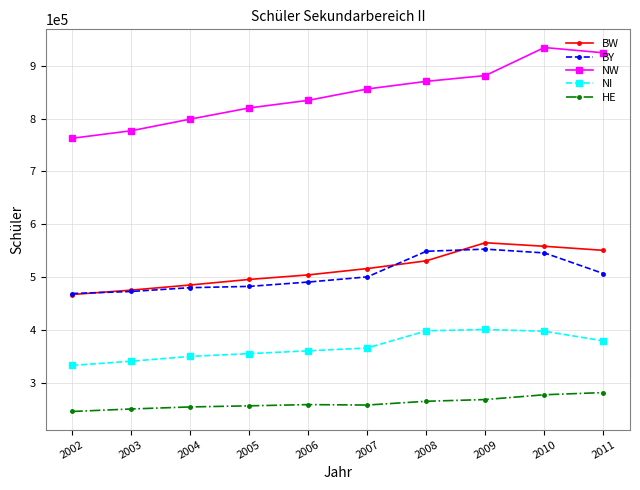

Is it true that NW equals 490054 at 2009?

False